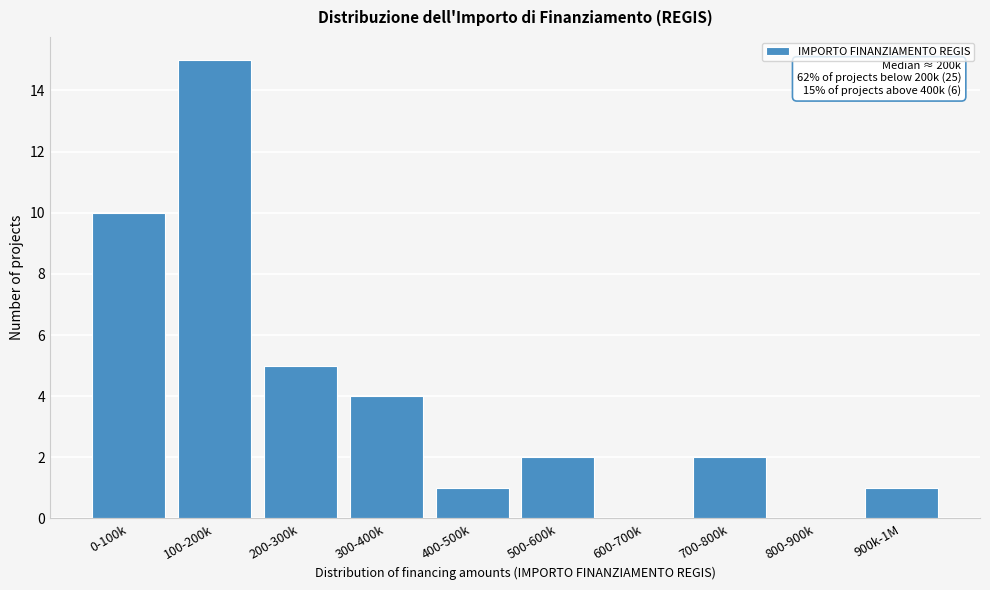

Reading left to right, transcribe all the data shown in this chart.

0-100k=10	100-200k=15	200-300k=5	300-400k=4	400-500k=1	500-600k=2	600-700k=0	700-800k=2	800-900k=0	900k-1M=1